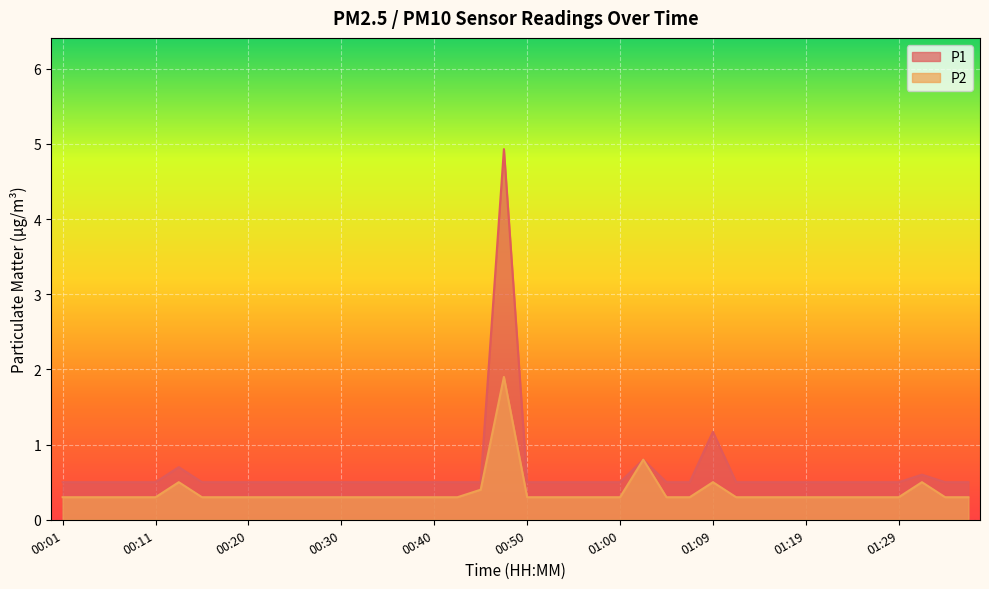

What are all the series names shown in the legend?

P1, P2